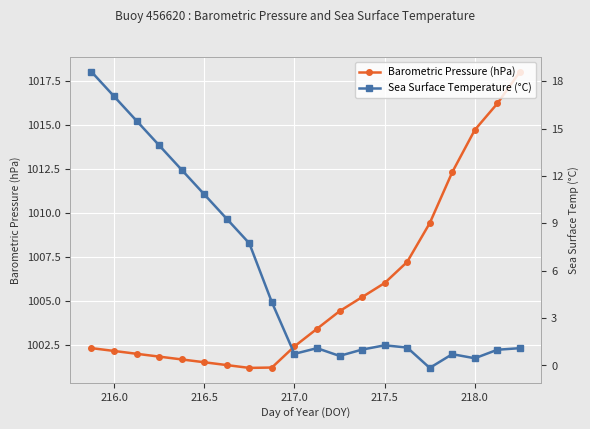

What is the sum of all Barometric Pressure (hPa) values?

20114.3